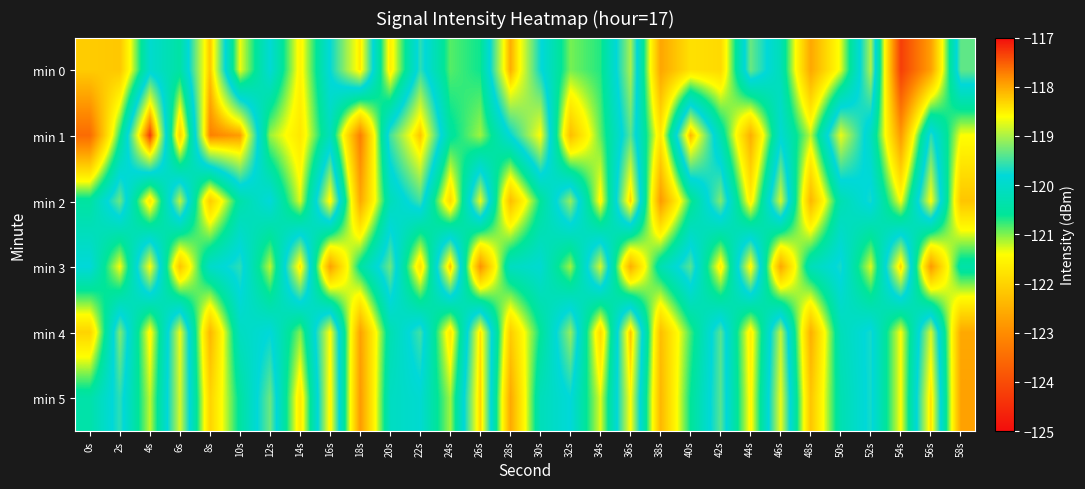

Reading left to right, list all the values displayed in this chart.

min 0: 0s=-122.1	2s=-122.2	4s=-119.9	6s=-120.5	8s=-118.2	10s=-121.3	12s=-119.9	14s=-121.5	16s=-119.8	18s=-118.4	20s=-121.6	22s=-119.6	24s=-120.9	26s=-120.6	28s=-118.0	30s=-119.8	32s=-121.0	34s=-120.7	36s=-119.0	38s=-122.6	40s=-121.8	42s=-121.9	44s=-119.3	46s=-120.2	48s=-122.6	50s=-121.3	52s=-119.0	54s=-124.2	56s=-122.7	58s=-119.3
min 1: 0s=-123.5	2s=-120.7	4s=-117.3	6s=-122.0	8s=-117.7	10s=-117.9	12s=-121.1	14s=-121.7	16s=-120.1	18s=-123.2	20s=-119.5	22s=-118.2	24s=-120.5	26s=-121.1	28s=-119.8	30s=-118.6	32s=-122.3	34s=-120.9	36s=-119.4	38s=-121.7	40s=-118.1	42s=-120.3	44s=-122.5	46s=-119.9	48s=-121.2	50s=-118.7	52s=-120.1	54s=-122.8	56s=-119.6	58s=-121.4
min 2: 0s=-120.5	2s=-119.3	4s=-121.7	6s=-118.9	8s=-122.1	10s=-120.4	12s=-119.8	14s=-121.3	16s=-118.5	18s=-122.6	20s=-120.2	22s=-119.5	24s=-121.9	26s=-118.7	28s=-122.3	30s=-120.6	32s=-119.1	34s=-121.5	36s=-118.3	38s=-122.8	40s=-120.7	42s=-119.2	44s=-121.6	46s=-118.8	48s=-122.4	50s=-120.3	52s=-119.7	54s=-121.4	56s=-118.6	58s=-122.2
min 3: 0s=-119.8	2s=-121.4	4s=-118.6	6s=-122.2	8s=-120.0	10s=-119.6	12s=-121.2	14s=-118.4	16s=-122.7	18s=-120.5	20s=-119.3	22s=-121.8	24s=-118.2	26s=-122.9	28s=-120.1	30s=-119.9	32s=-121.1	34s=-118.8	36s=-122.5	38s=-120.3	40s=-119.4	42s=-121.6	44s=-118.5	46s=-122.6	48s=-120.2	50s=-119.7	52s=-121.3	54s=-118.3	56s=-122.8	58s=-120.4
min 4: 0s=-122.0	2s=-119.2	4s=-121.5	6s=-118.7	8s=-122.4	10s=-120.1	12s=-119.8	14s=-121.0	16s=-118.6	18s=-122.7	20s=-120.3	22s=-119.5	24s=-121.7	26s=-118.4	28s=-122.1	30s=-120.6	32s=-119.1	34s=-121.9	36s=-118.2	38s=-122.3	40s=-120.8	42s=-119.4	44s=-121.6	46s=-118.9	48s=-122.5	50s=-120.2	52s=-119.7	54s=-121.4	56s=-118.8	58s=-122.6
min 5: 0s=-120.4	2s=-119.6	4s=-121.2	6s=-118.8	8s=-122.0	10s=-120.5	12s=-119.3	14s=-121.7	16s=-118.5	18s=-122.8	20s=-120.1	22s=-119.9	24s=-121.1	26s=-118.3	28s=-122.6	30s=-120.2	32s=-119.8	34s=-121.3	36s=-118.6	38s=-122.4	40s=-120.6	42s=-119.4	44s=-121.5	46s=-118.7	48s=-122.2	50s=-120.3	52s=-119.7	54s=-121.4	56s=-118.4	58s=-122.7